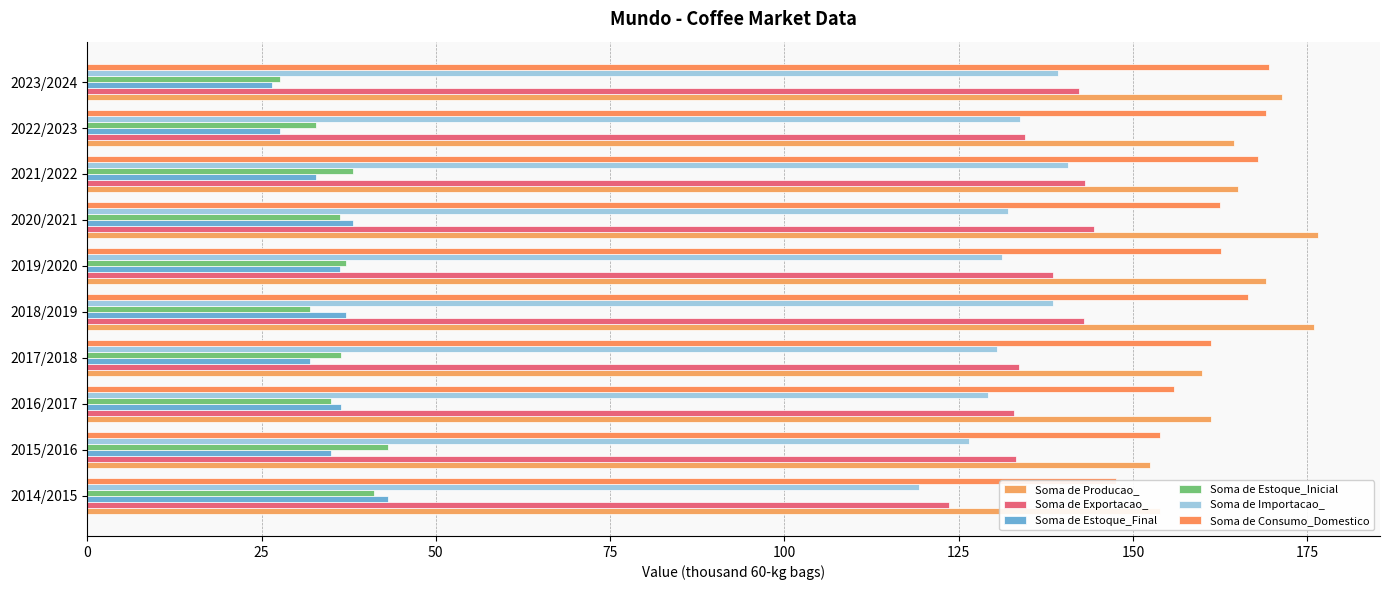

Between 2019/2020 and 2014/2015, which is larger?

2019/2020